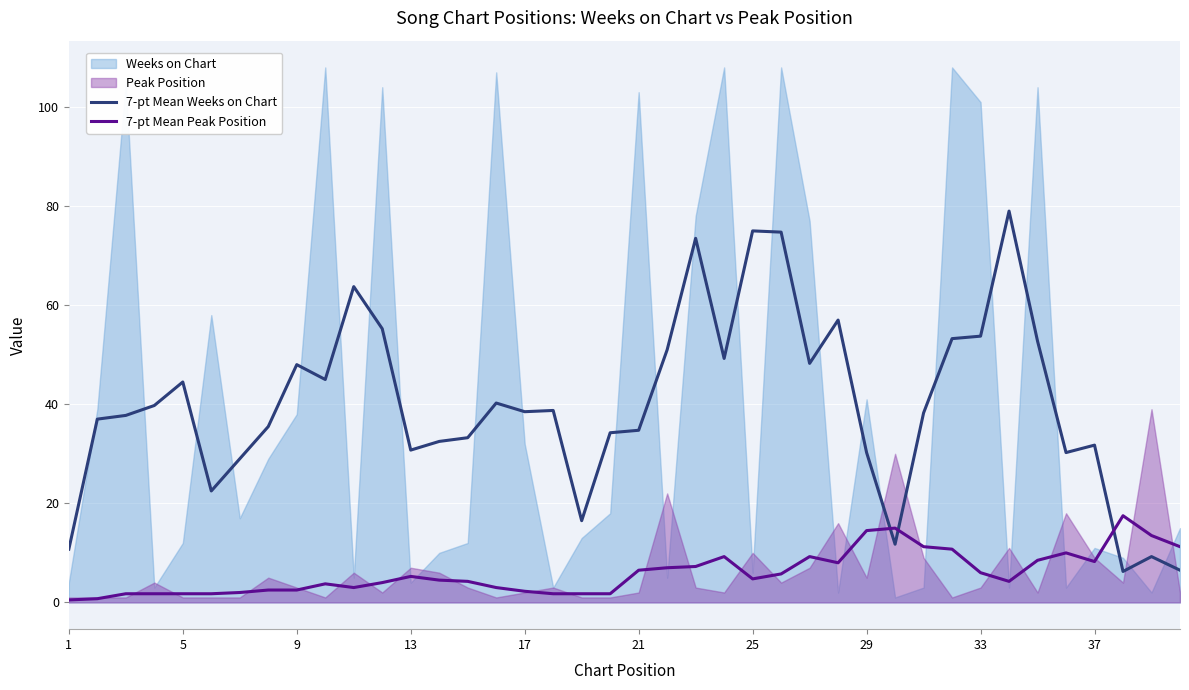

What is the label of the 1st point from the left?

1